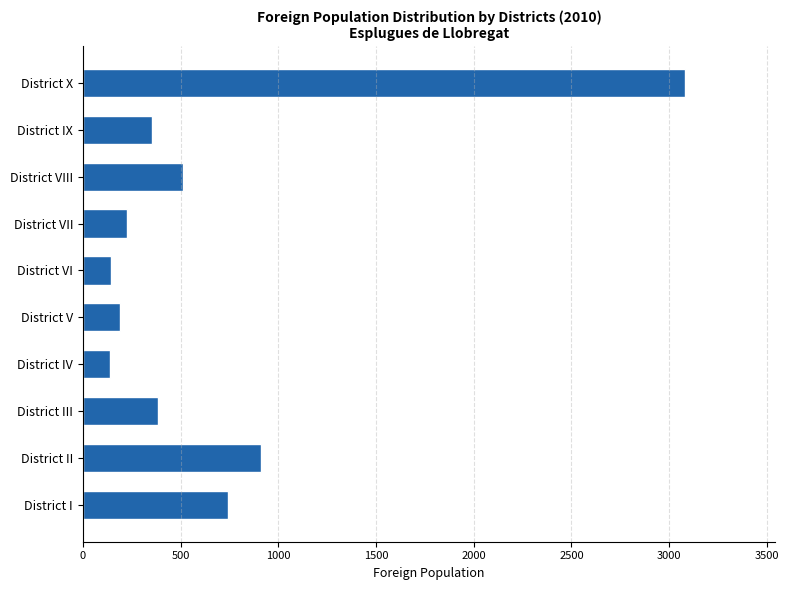

What is the smallest value displayed?

137